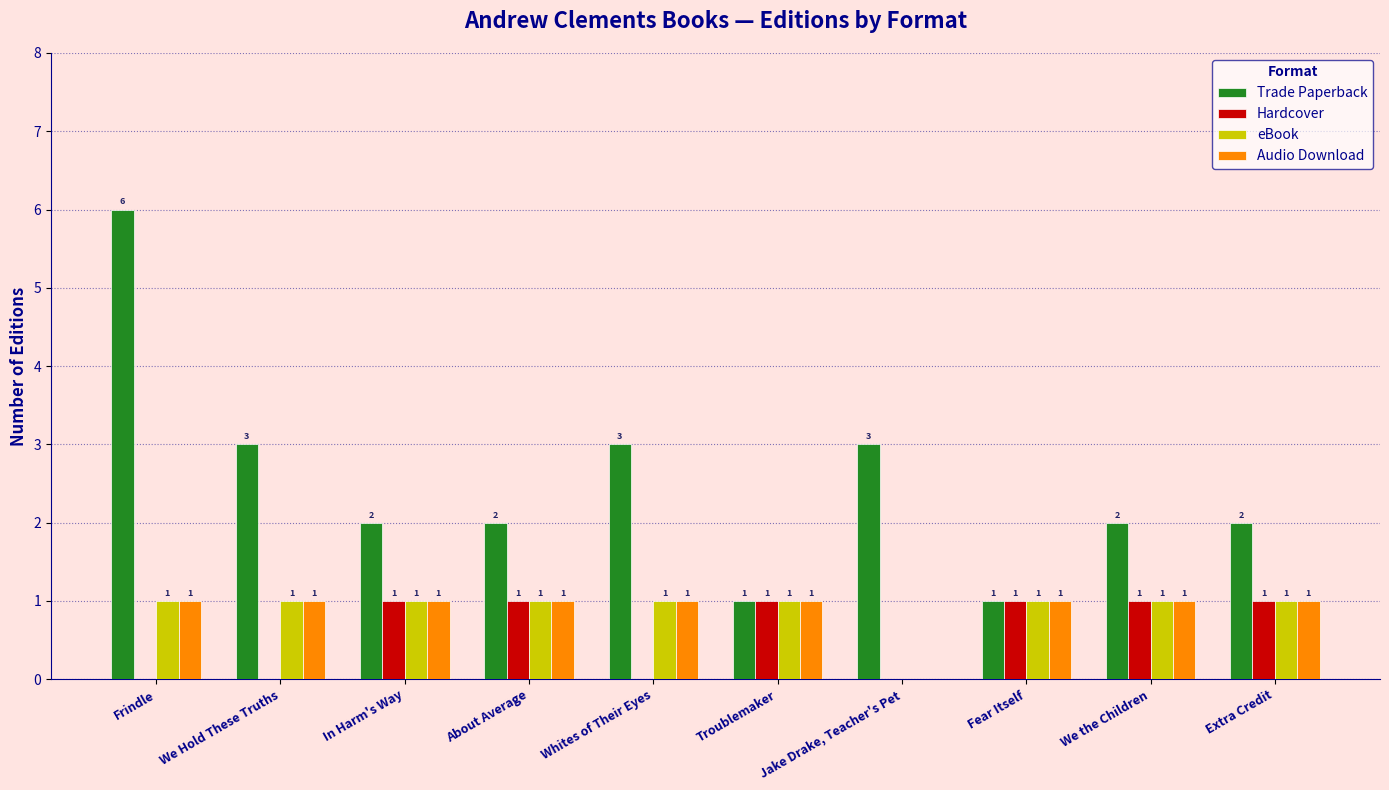

How many groups of bars are there?

10